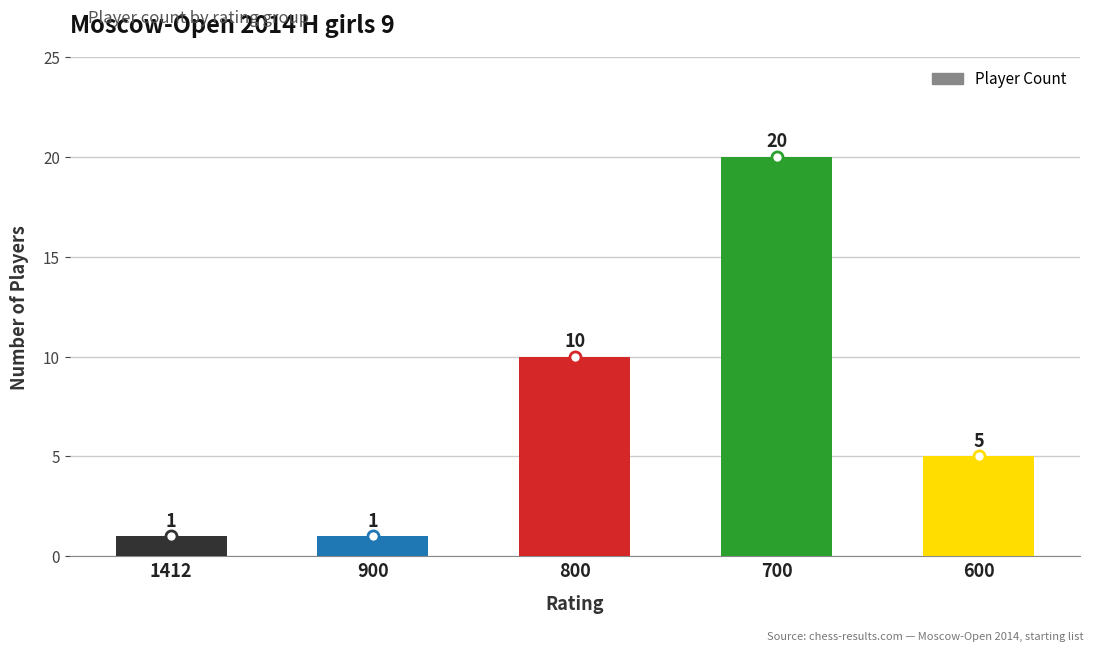

The chart shows a value of 20 at 700. True or false?

True